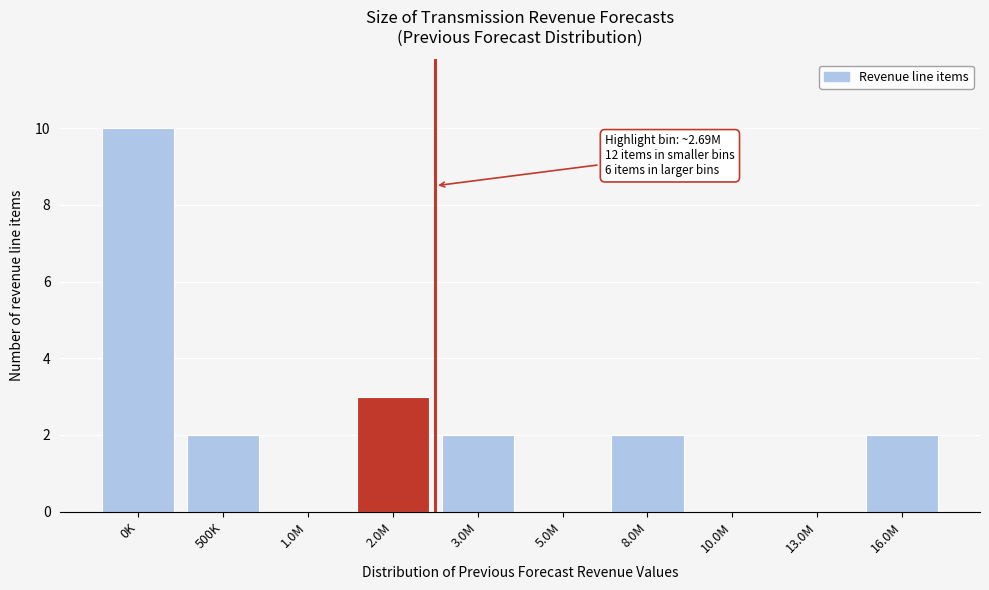

Reading left to right, transcribe all the data shown in this chart.

0K=10	500K=2	1.0M=0	2.0M=3	3.0M=2	5.0M=0	8.0M=2	10.0M=0	13.0M=0	16.0M=2